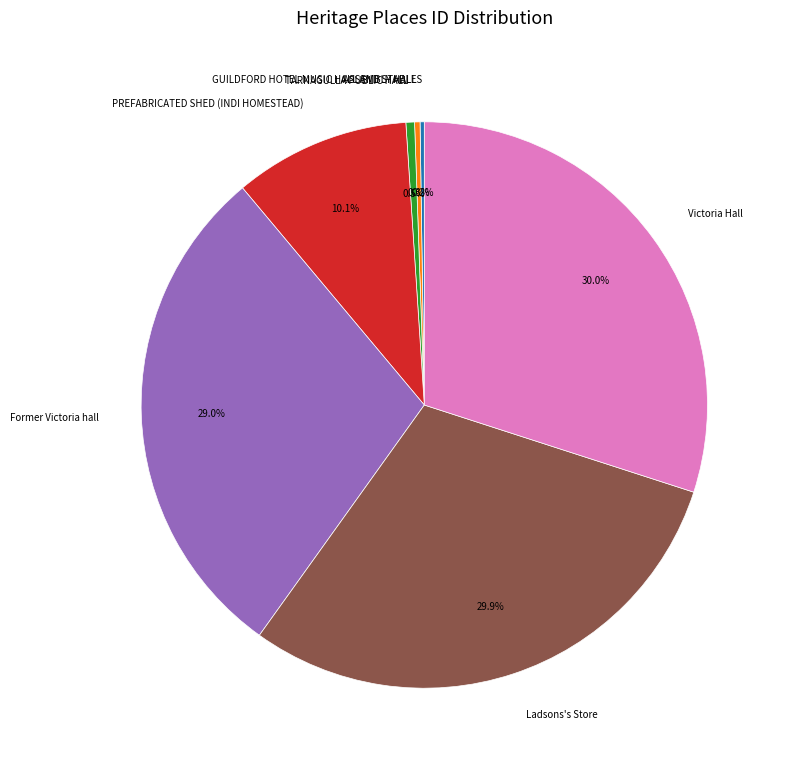

Is PREFABRICATED SHED (INDI HOMESTEAD) the majority of the pie?

No